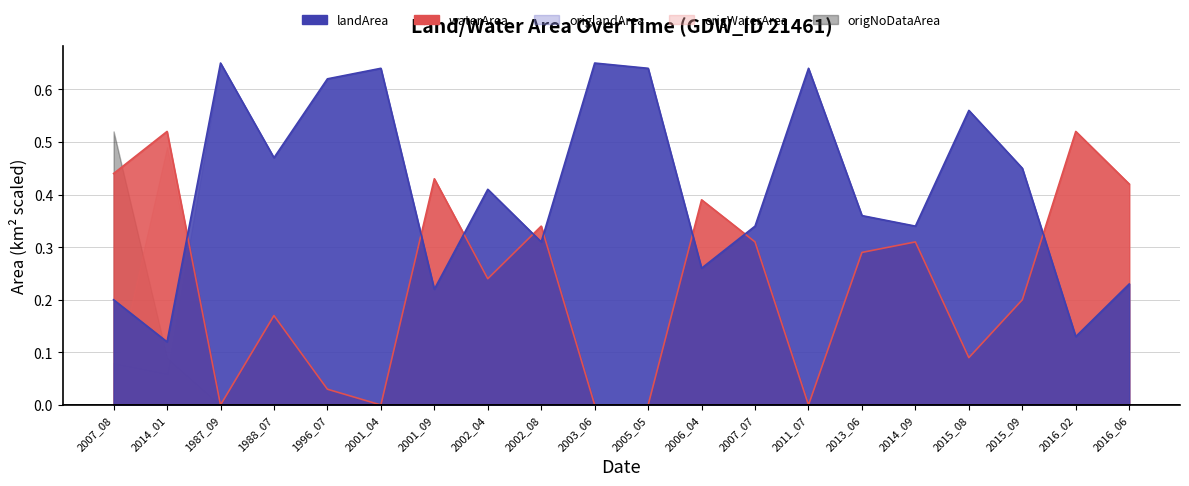

What is the maximum value shown in the chart?

0.7